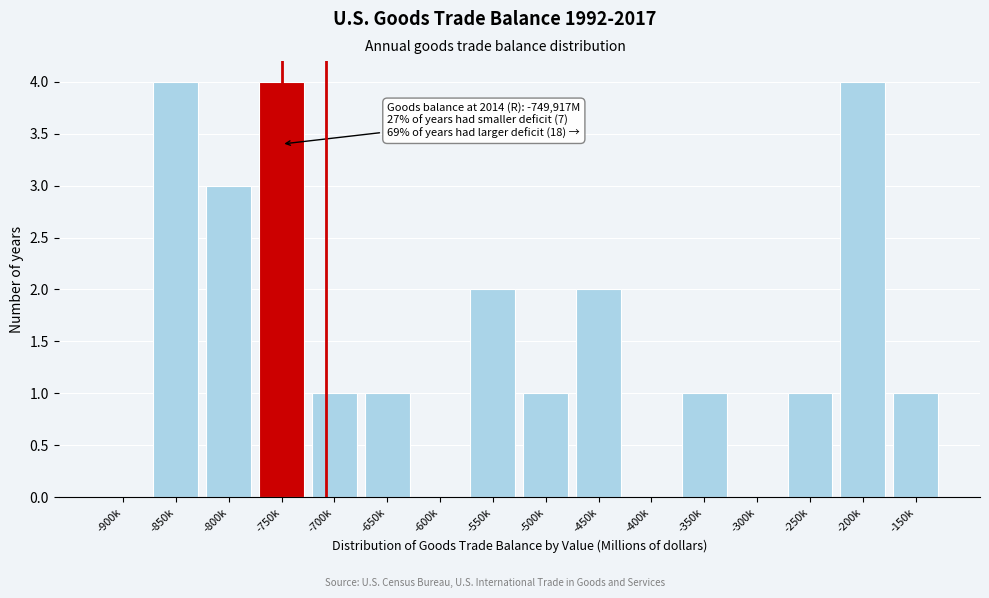

Reading right to left, transcribe all the data shown in this chart.

-150k=1	-200k=4	-250k=1	-300k=0	-350k=1	-400k=0	-450k=2	-500k=1	-550k=2	-600k=0	-650k=1	-700k=1	-750k=4	-800k=3	-850k=4	-900k=0